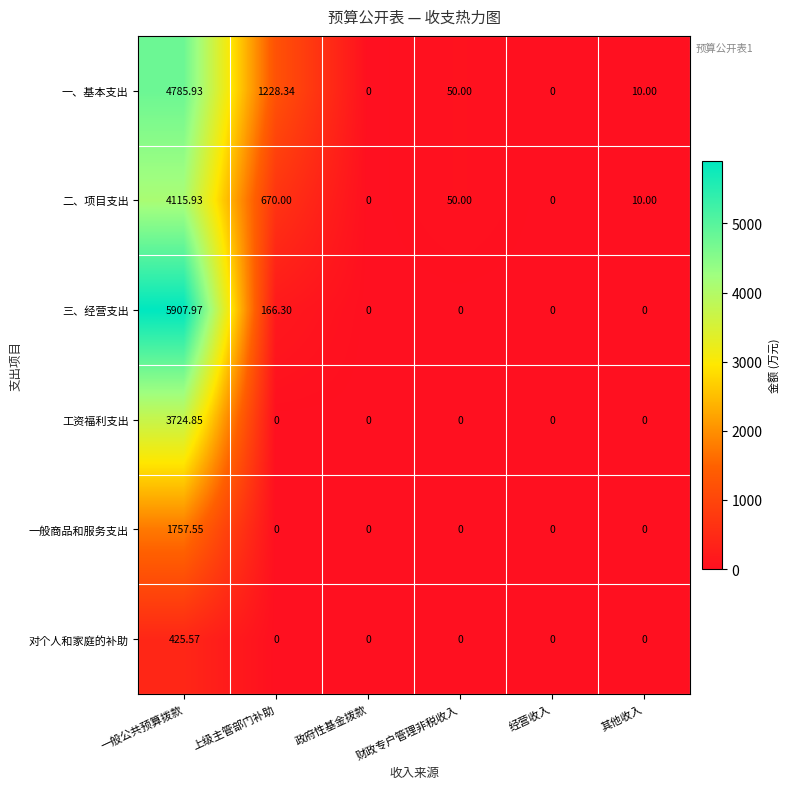

At which category is the sum across all series the highest?

一般公共预算拨款